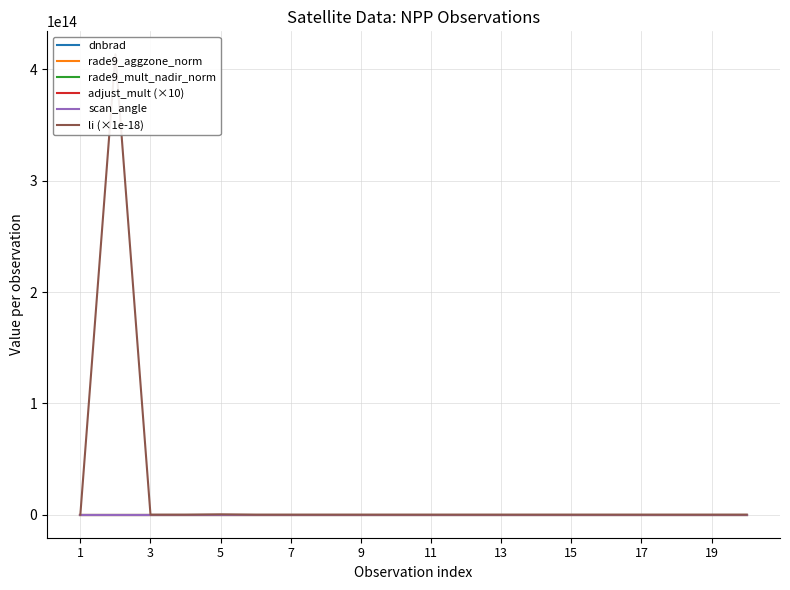

Where is rade9_mult_nadir_norm nearest to the value 4?

19